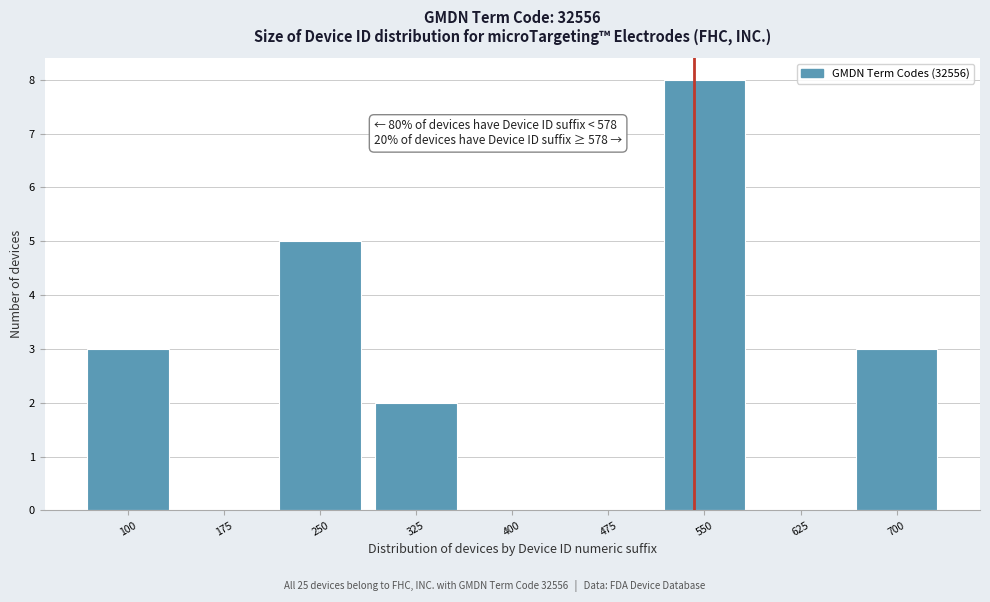

Reading left to right, extract all data points from this chart.

100=3	175=0	250=5	325=2	400=0	475=0	550=8	625=0	700=3